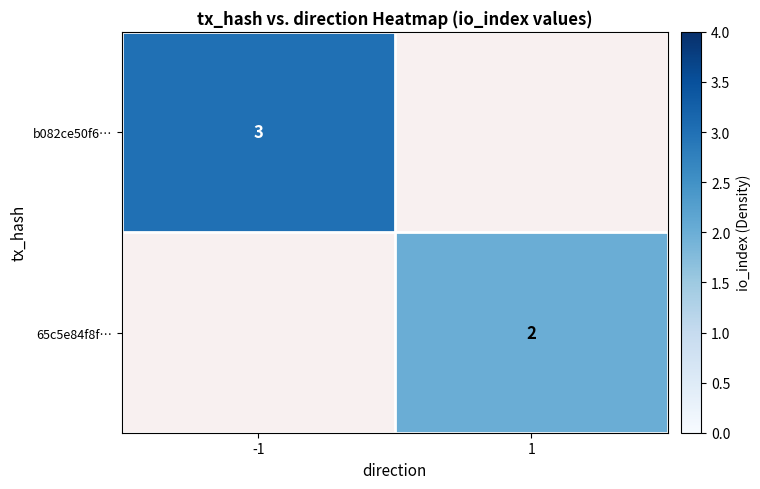

Is it true that 65c5e84f8f… equals 2 at 1?

True